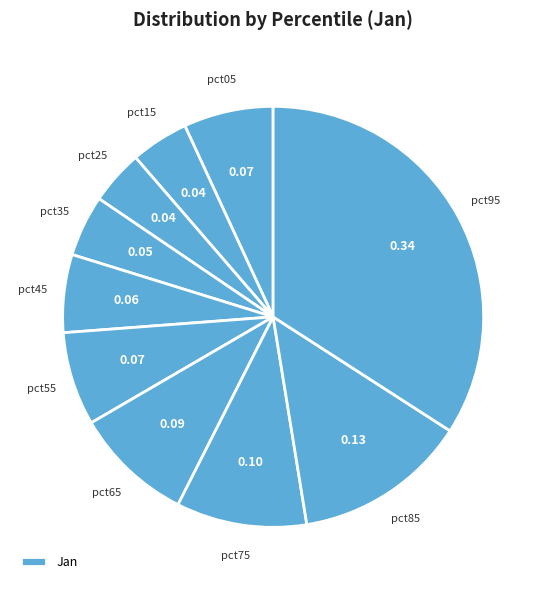

How many segments does this pie chart have?

10